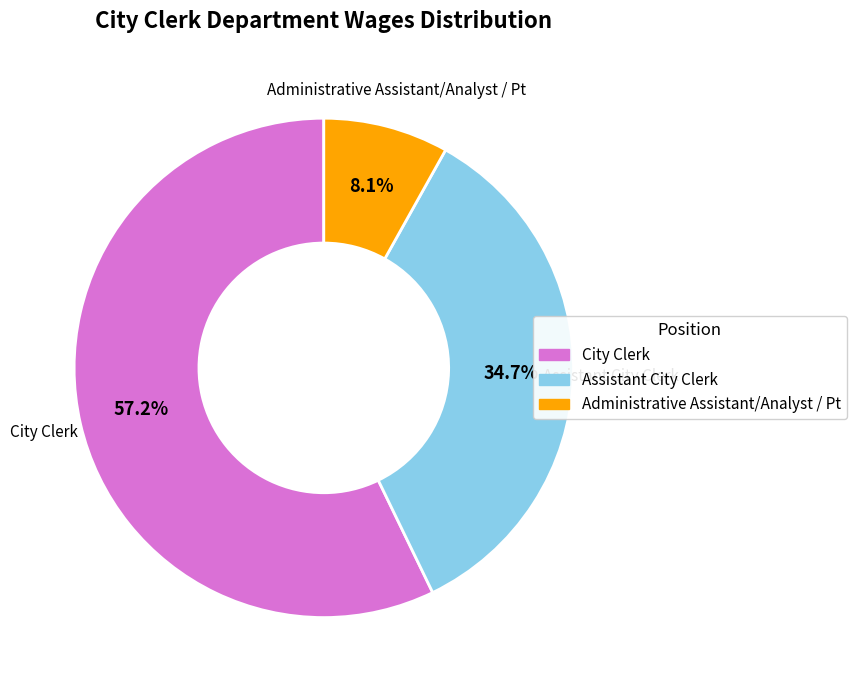

The Assistant City Clerk slice represents 35% of the pie. True or false?

True